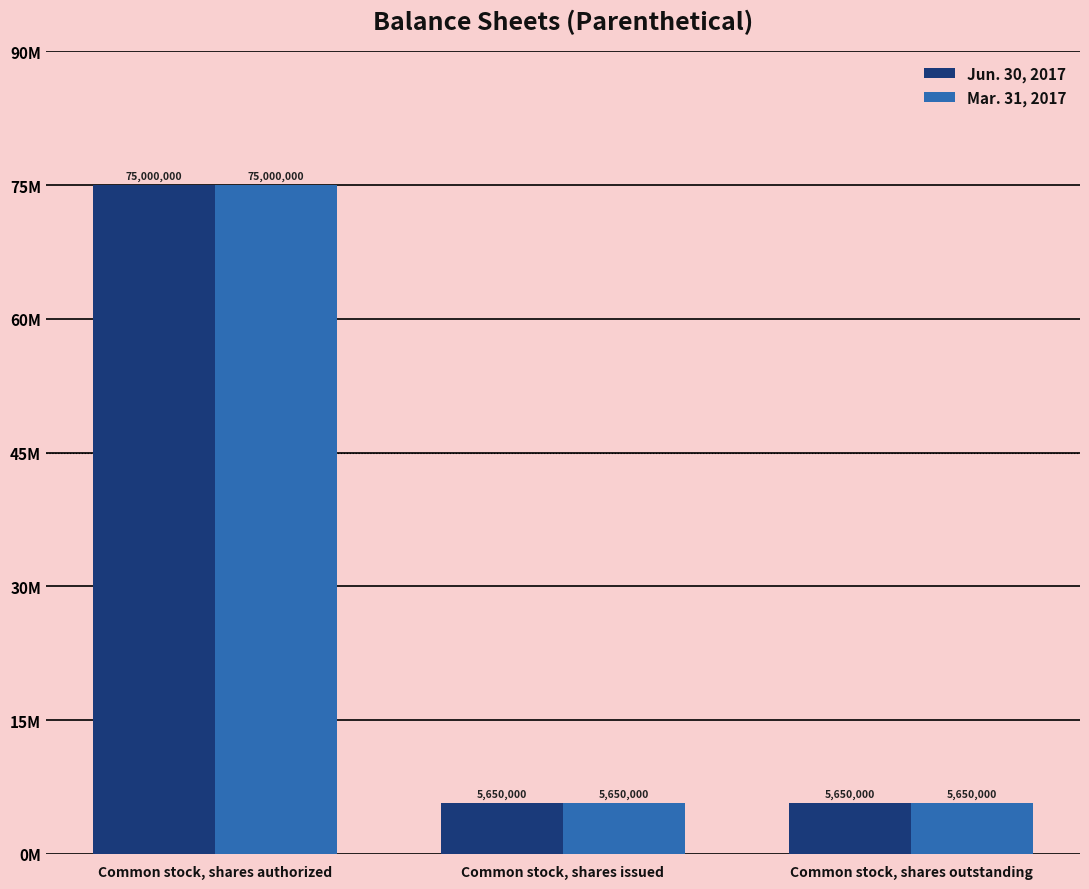

Are the bars grouped side by side (vs. stacked)?

Yes